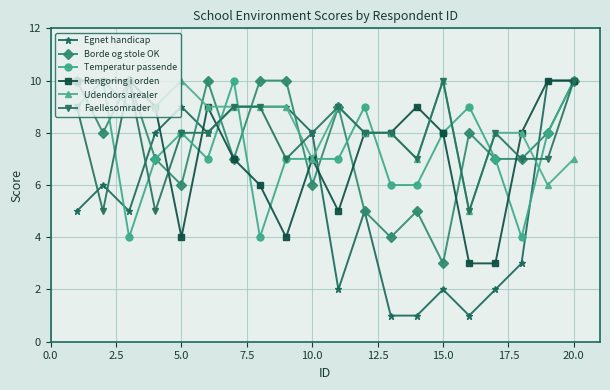

How many series are shown in this chart?

6